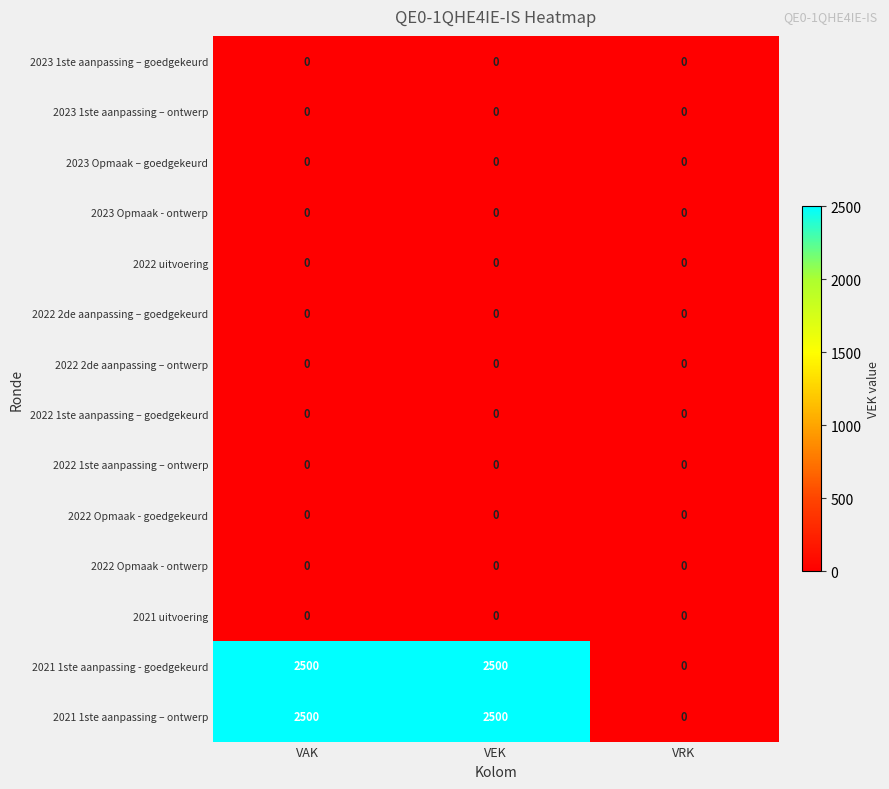

What is the greatest value displayed?

2500